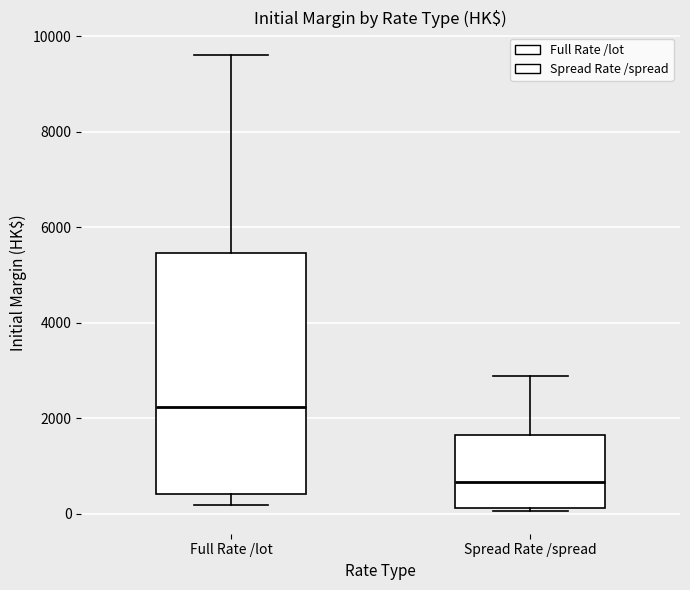

Reading left to right, transcribe this box plot: for each box, give where its median line is, the range the box spans, and where its two whiskers end, as read against the y-axis. The values are not printed on the chart, so give them approximately, as read against the axis.

Full Rate /lot: median 2200, box 400 to 5400, whiskers 200 to 9600
Spread Rate /spread: median 600, box 200 to 1600, whiskers 0 to 2800